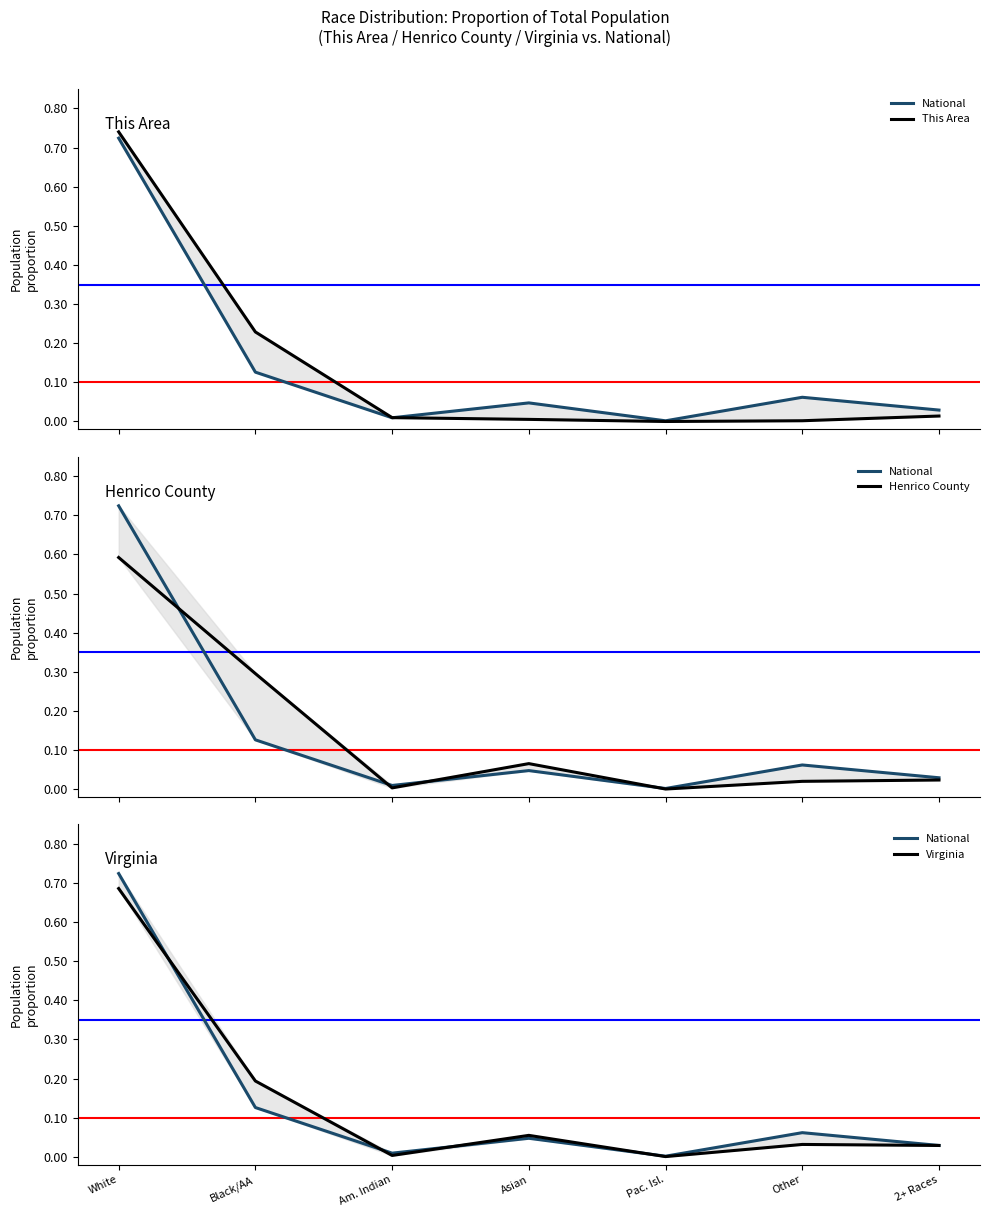

Between which two adjacent categories do This Area and Virginia first intersect?

Am. Indian and Asian